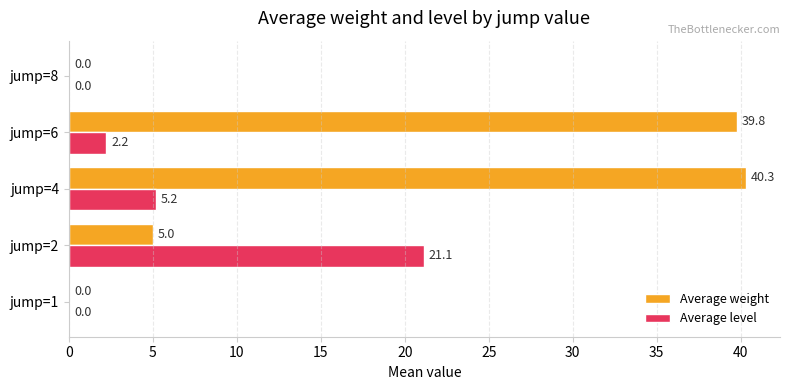

What is the greatest value displayed?

40.3